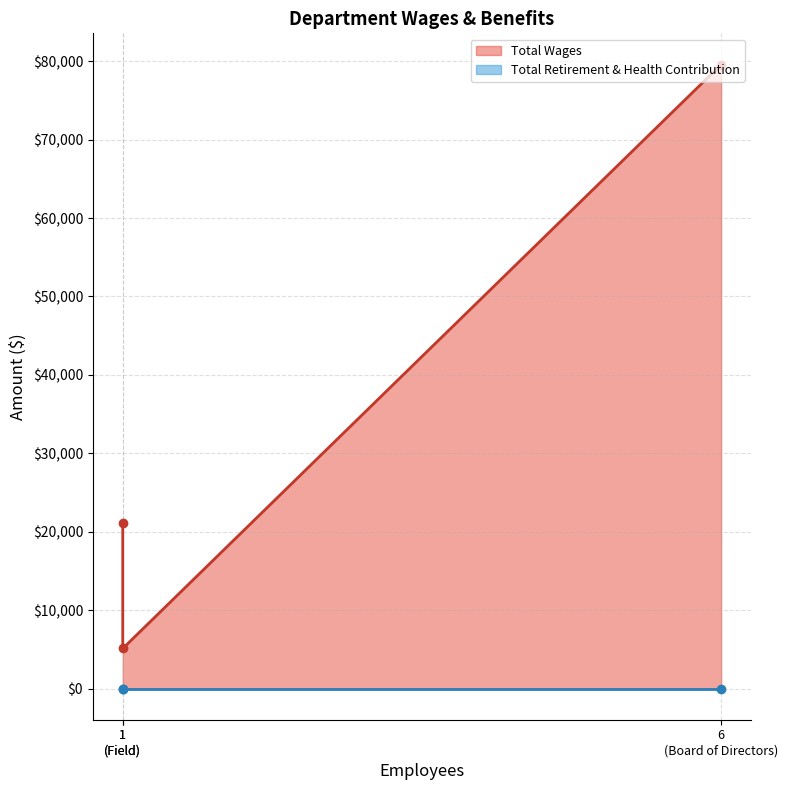

Which series has the largest total across all categories?

Total Wages